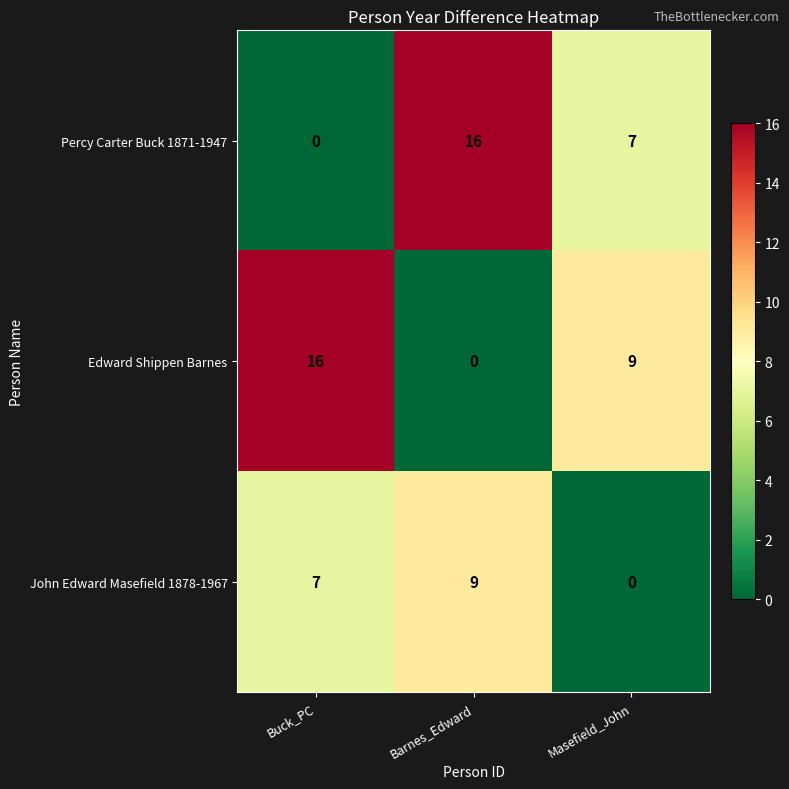

Where does the Edward Shippen Barnes series first go above 9?

Buck_PC